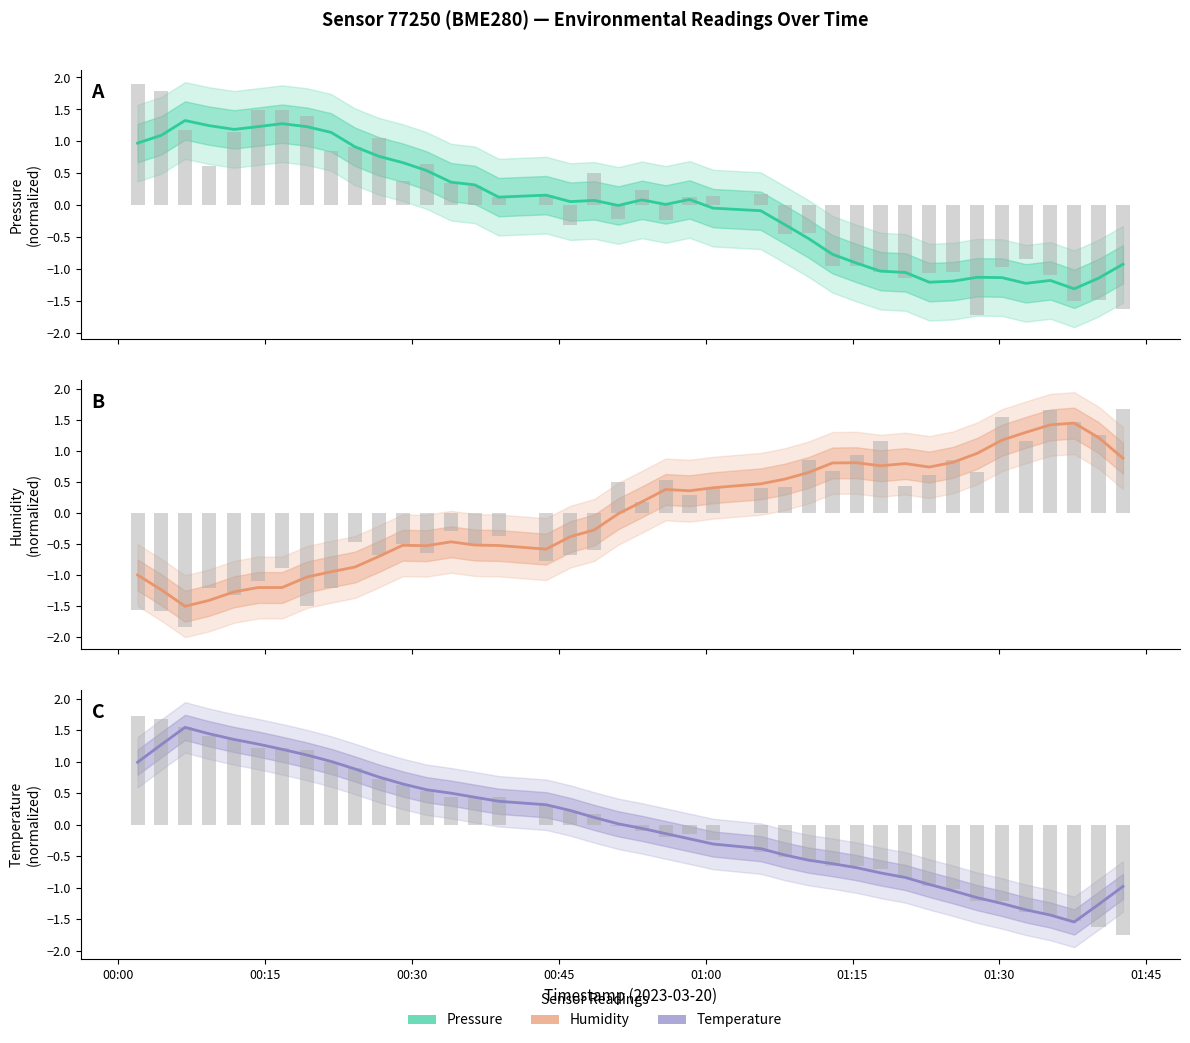

How many positive values does the humidity series have?

20